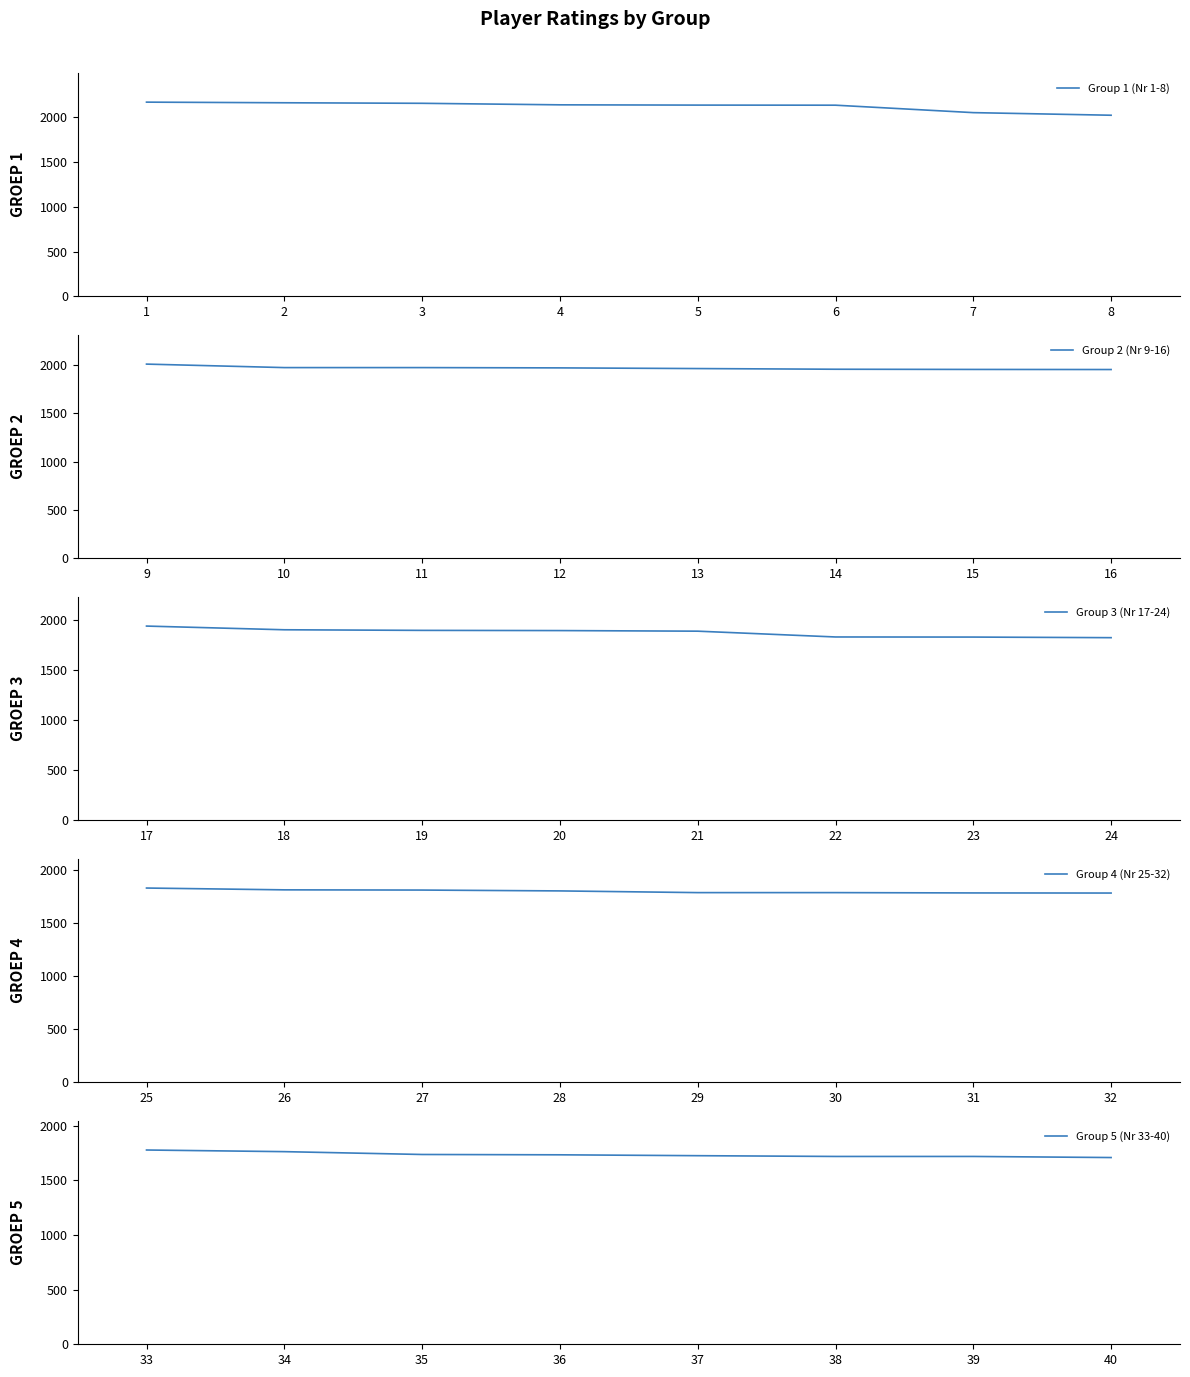

What is the minimum value for Group 2 (Nr 9-16)?

1950